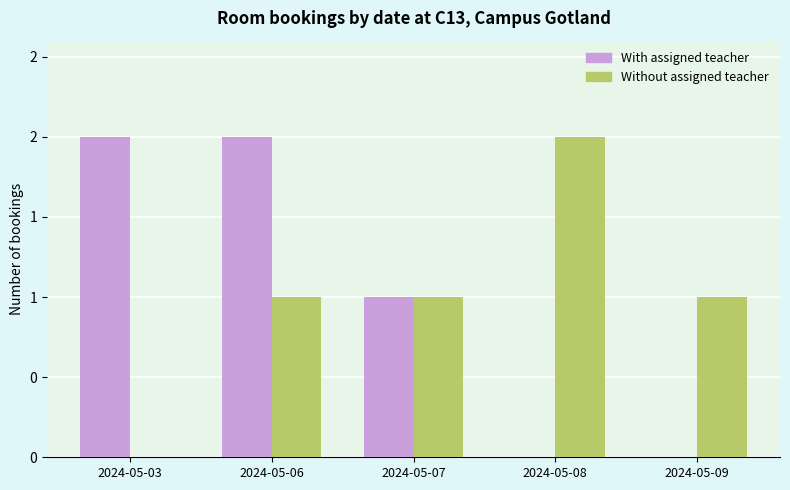

The value of Without assigned teacher at 2024-05-08 is 2. True or false?

True